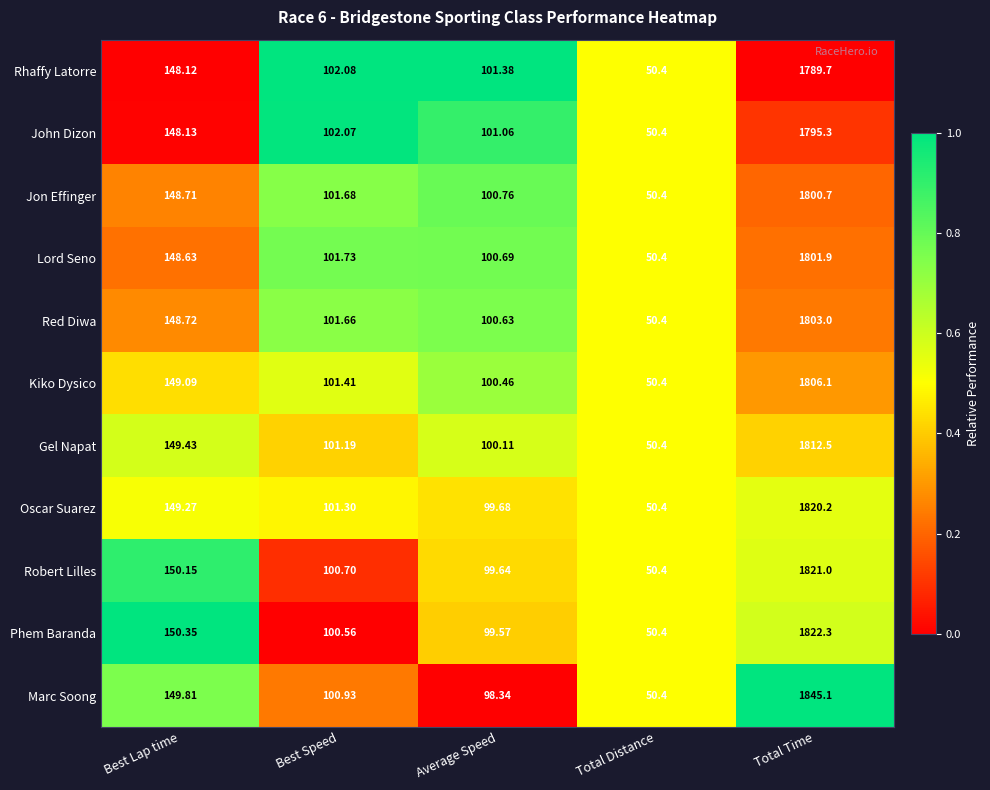

Rank the series at Best Lap time from highest to lowest value.

Phem Baranda, Robert Lilles, Marc Soong, Gel Napat, Oscar Suarez, Kiko Dysico, Red Diwa, Jon Effinger, Lord Seno, John Dizon, Rhaffy Latorre